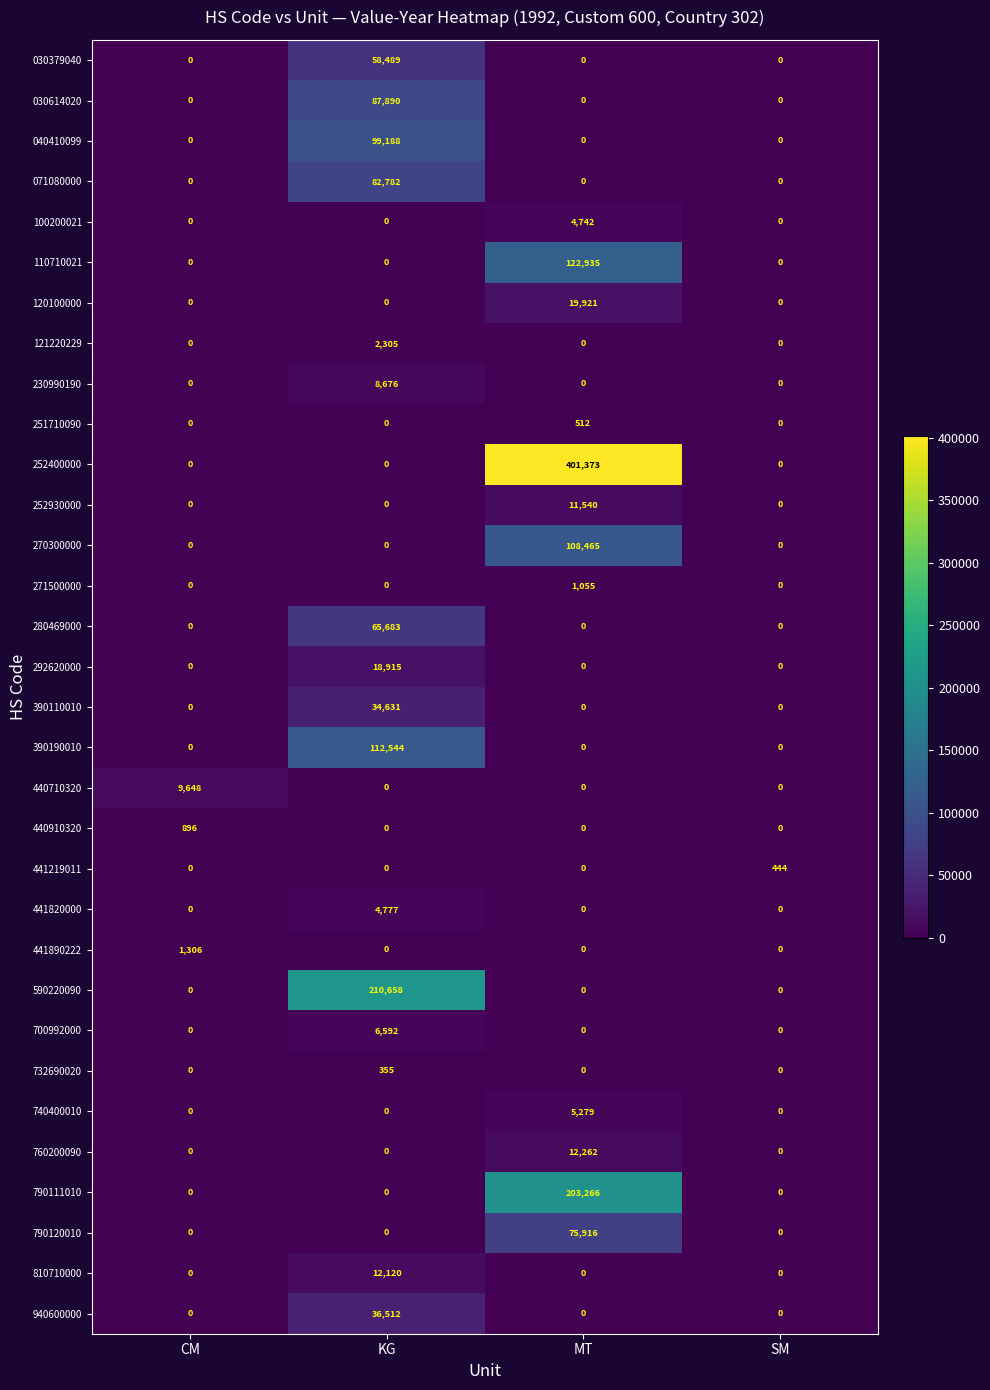

What is the average value of the 280469000 series?

16421